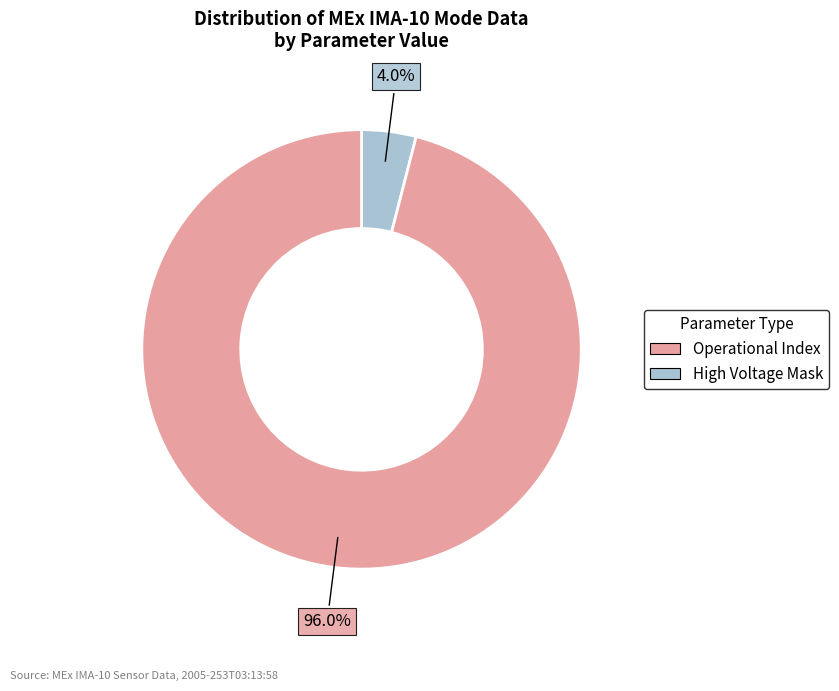

Is there any slice that represents more than half of the pie?

Yes